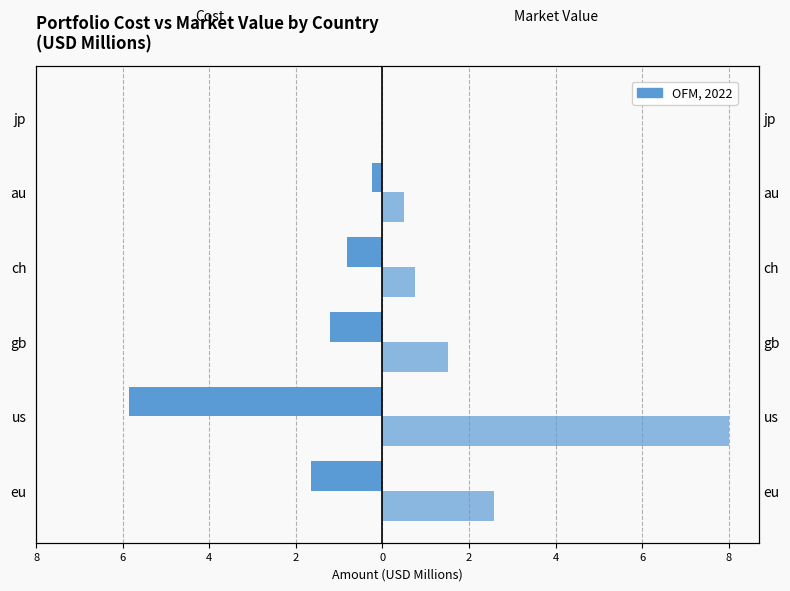

The value of Market Value at au is 0.9. True or false?

False